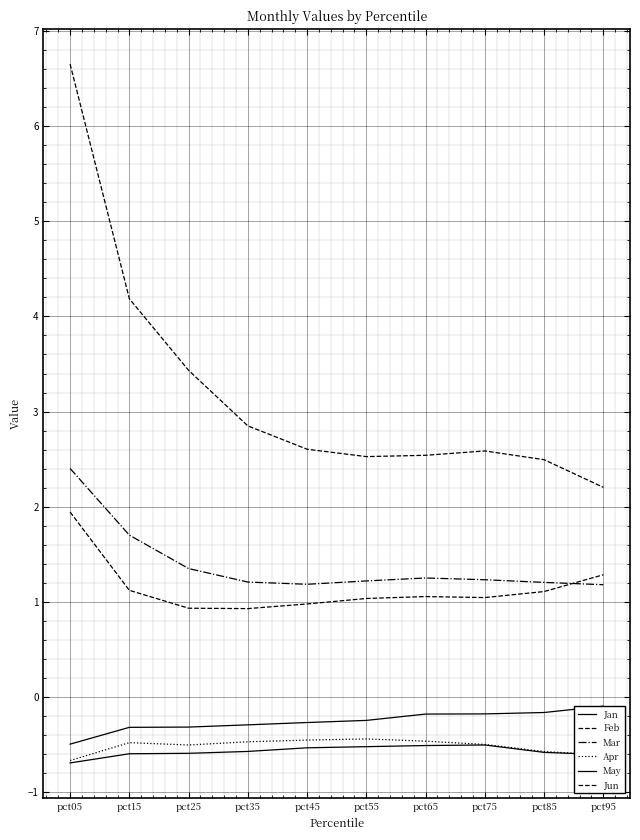

Is the value of May at pct65 greater than the value of Jan at pct95?

No